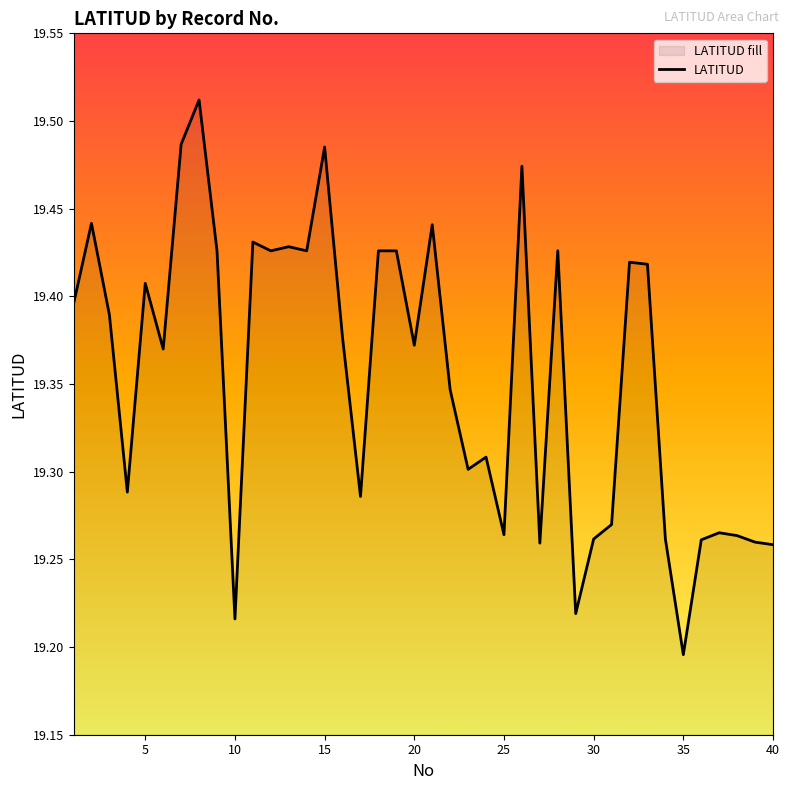

Which has a higher value, 15 or 35?

15